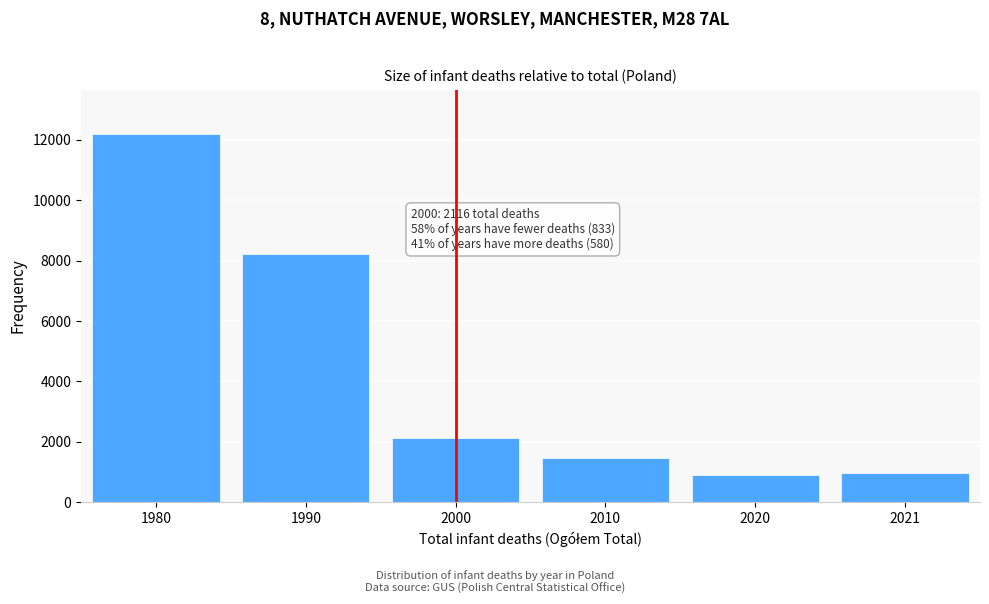

Reading left to right, transcribe all the data shown in this chart.

12191	8221	2116	1454	909	965